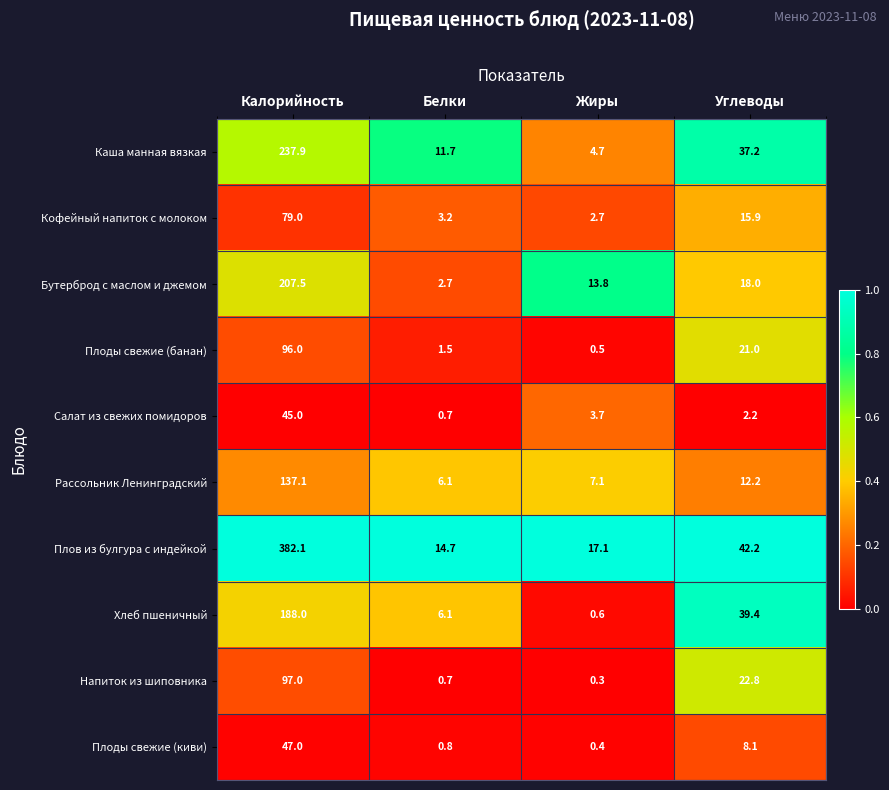

Rank the series at Жиры from highest to lowest value.

Плов из булгура с индейкой, Бутерброд с маслом и джемом, Рассольник Ленинградский, Каша манная вязкая, Салат из свежих помидоров, Кофейный напиток с молоком, Хлеб пшеничный, Плоды свежие (банан), Плоды свежие (киви), Напиток из шиповника